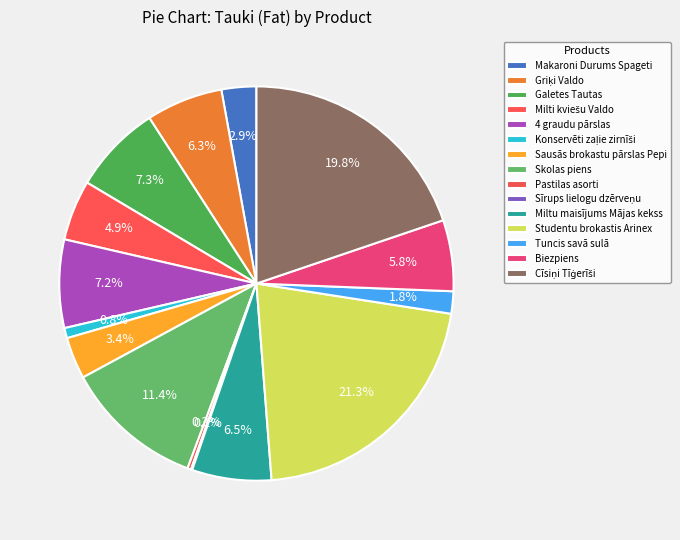

The Cīsiņi Tīģerīši slice represents 14% of the pie. True or false?

False